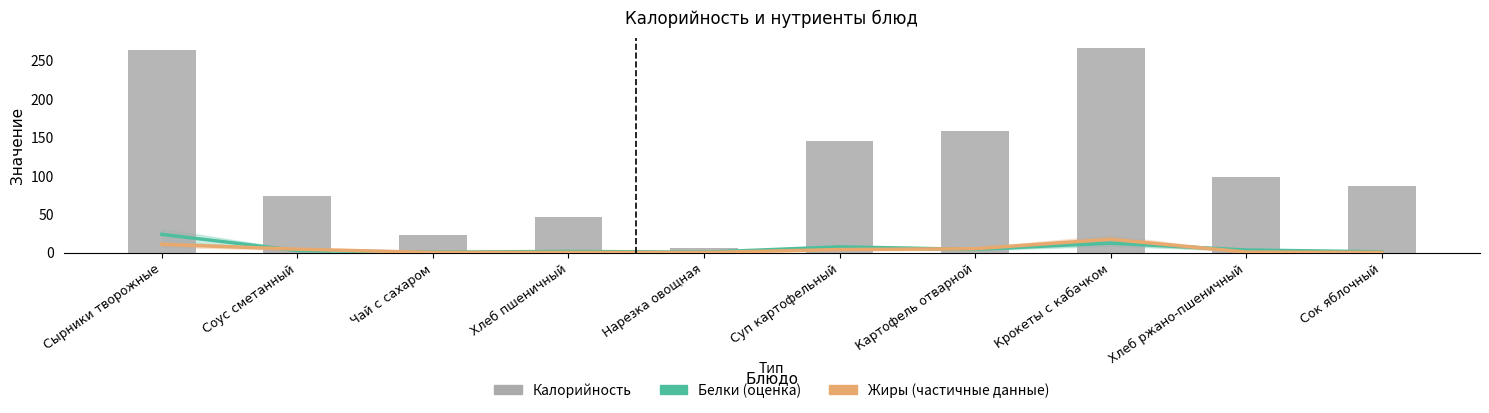

At Хлеб ржано-пшеничный, list the series in order from smallest to largest.

Жиры, Белки, Калорийность